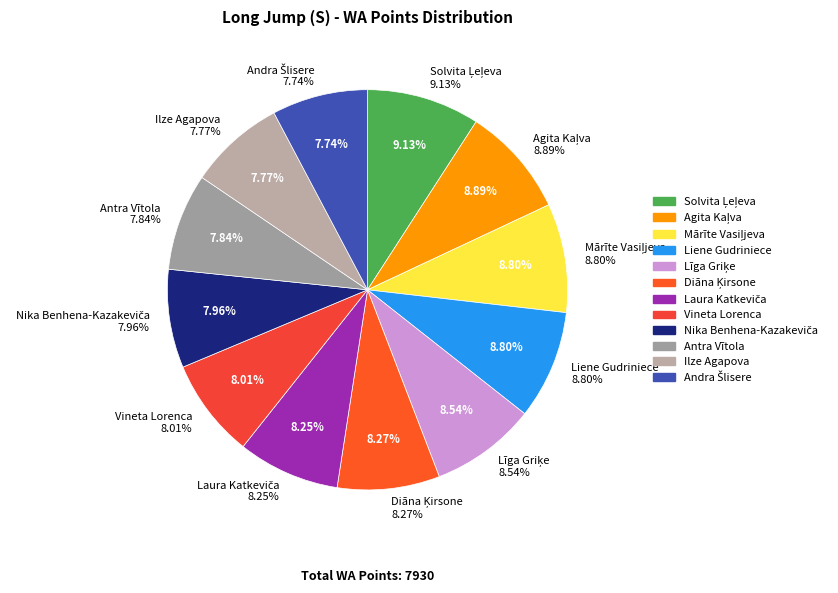

Does Andra Šlisere account for over 50% of the chart?

No